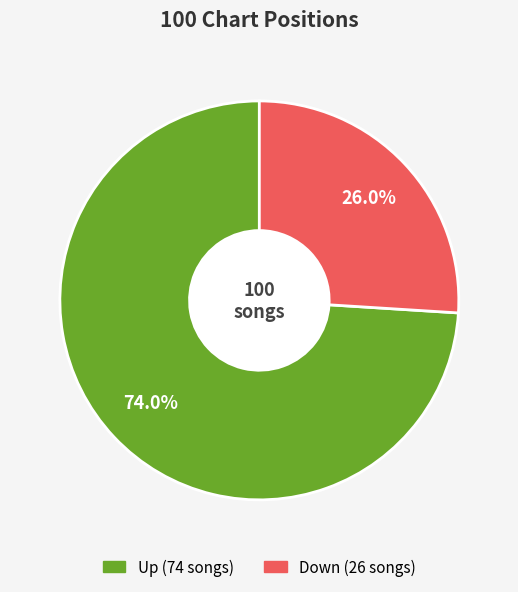

Does any single category account for the majority?

Yes